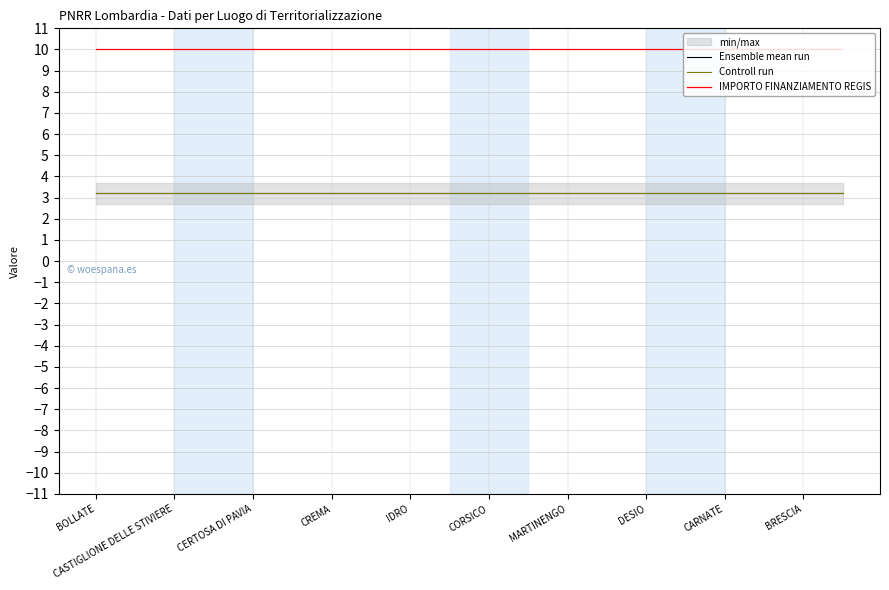

What is the lowest value of the Controll run series?

3.2